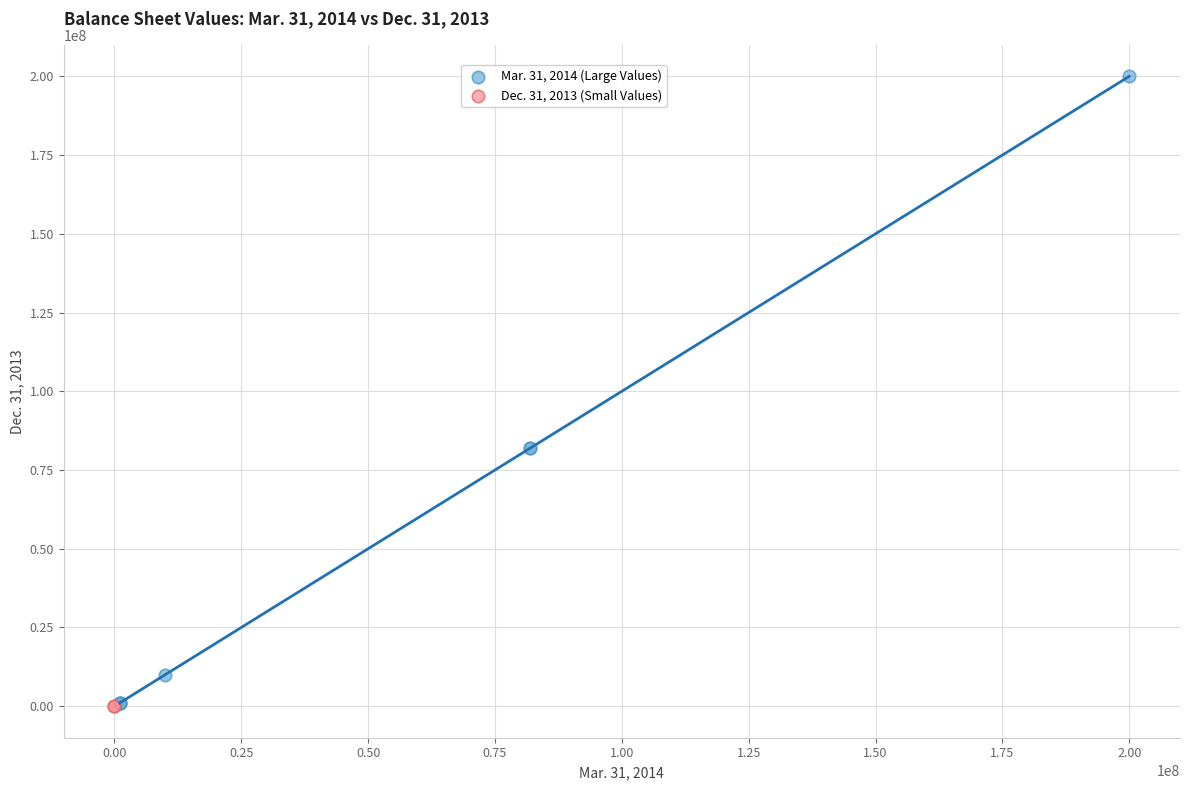

Which series has the largest Y range (max minus min)?

Mar. 31, 2014 (Large Values)